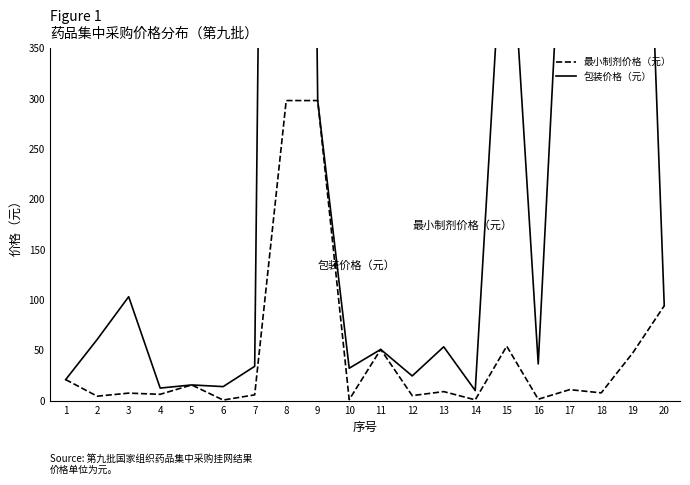

At which category does the chart reach its minimum across all series?

6